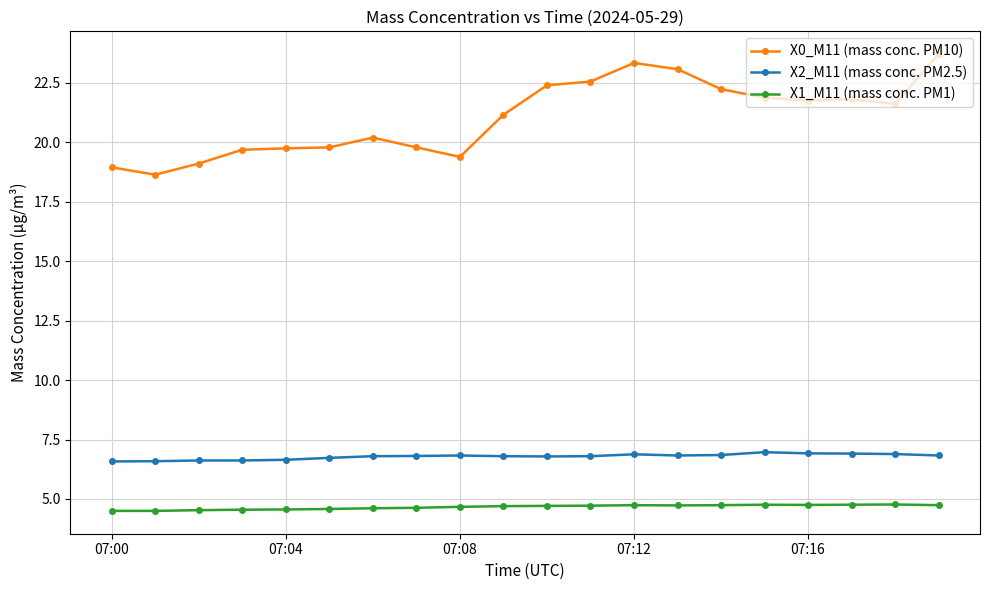

What is the minimum value shown in the chart?

4.5